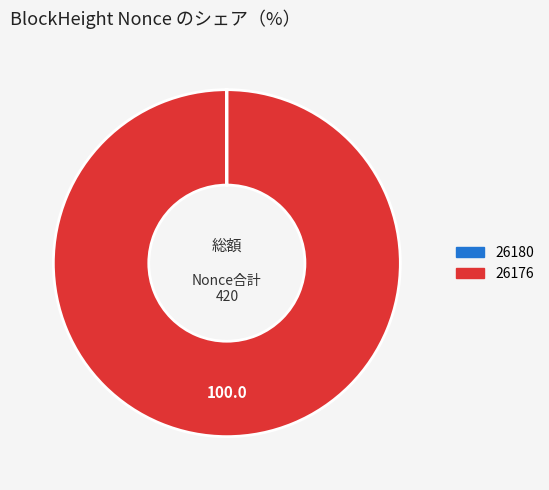

Is there a majority slice in this chart?

Yes